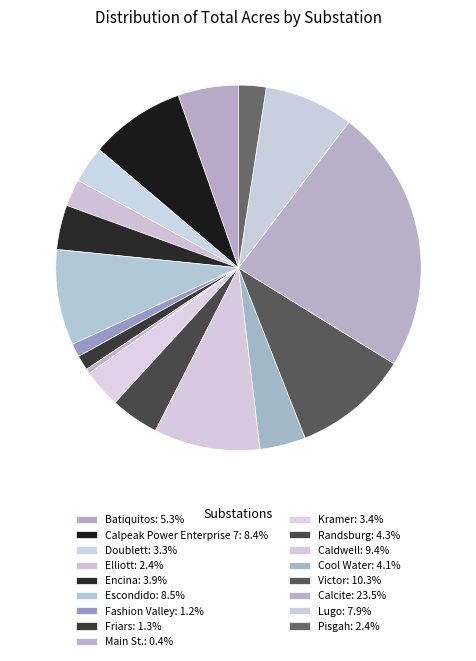

True or false: Calcite accounts for 23% of the total.

True